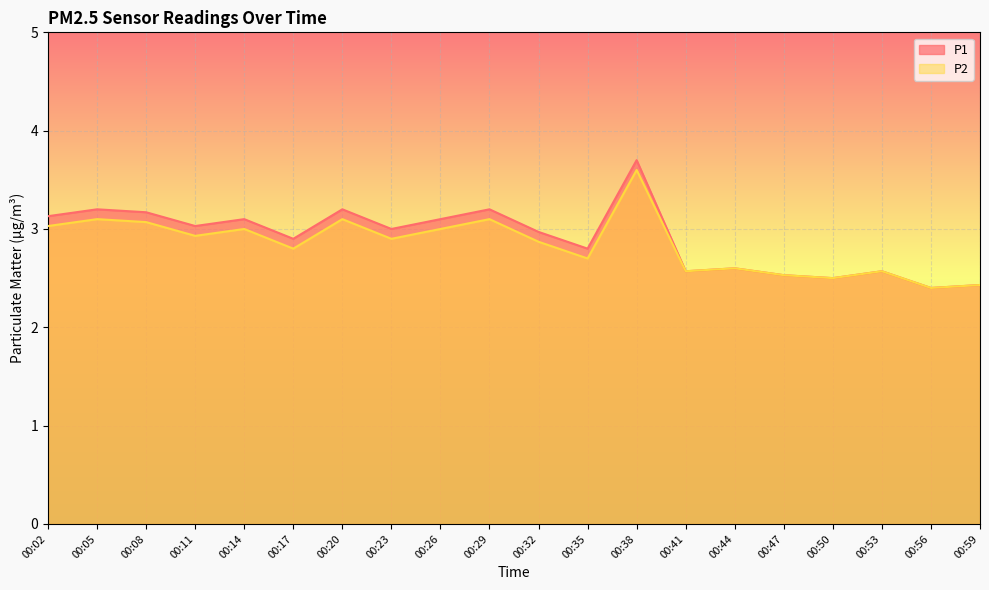

Is the value of P1 at 00:14 greater than the value of P2 at 00:35?

Yes